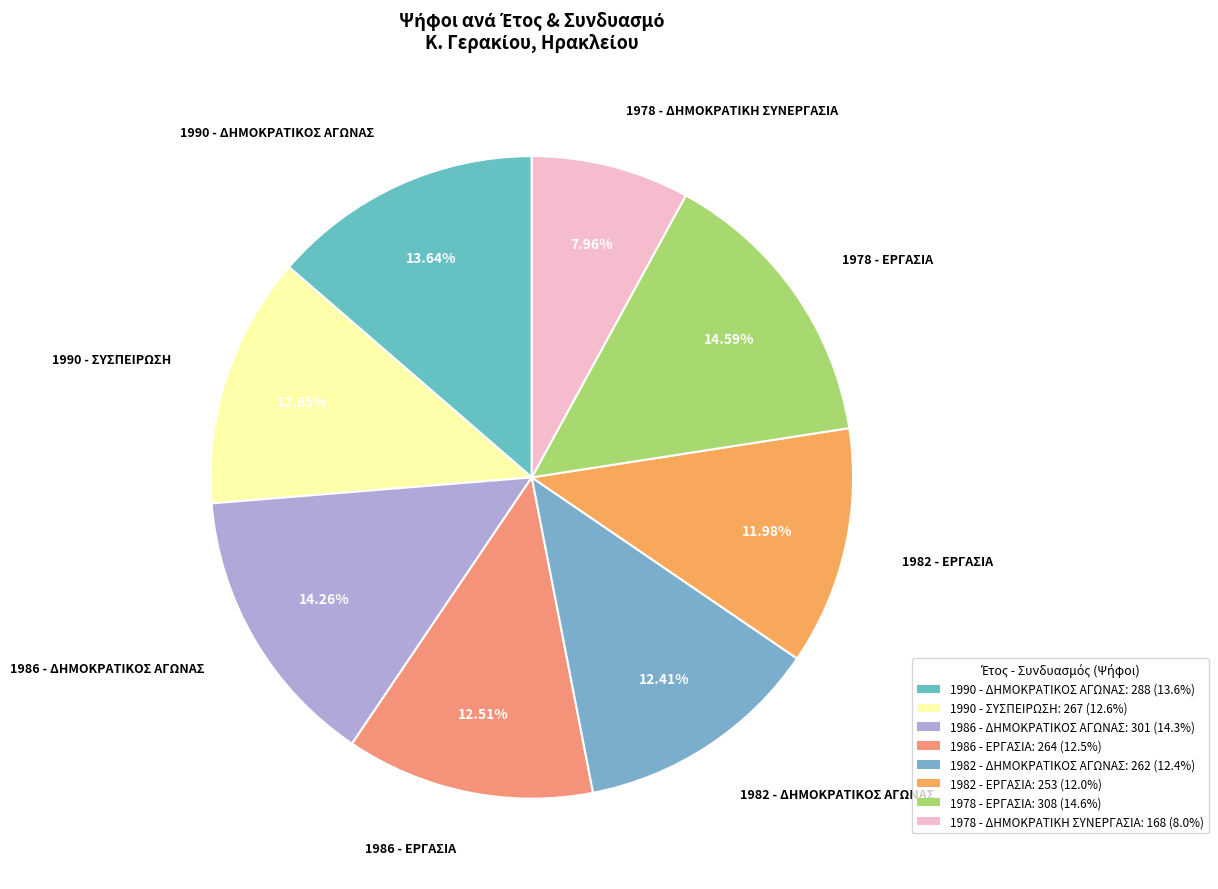

Is there any slice that represents more than half of the pie?

No